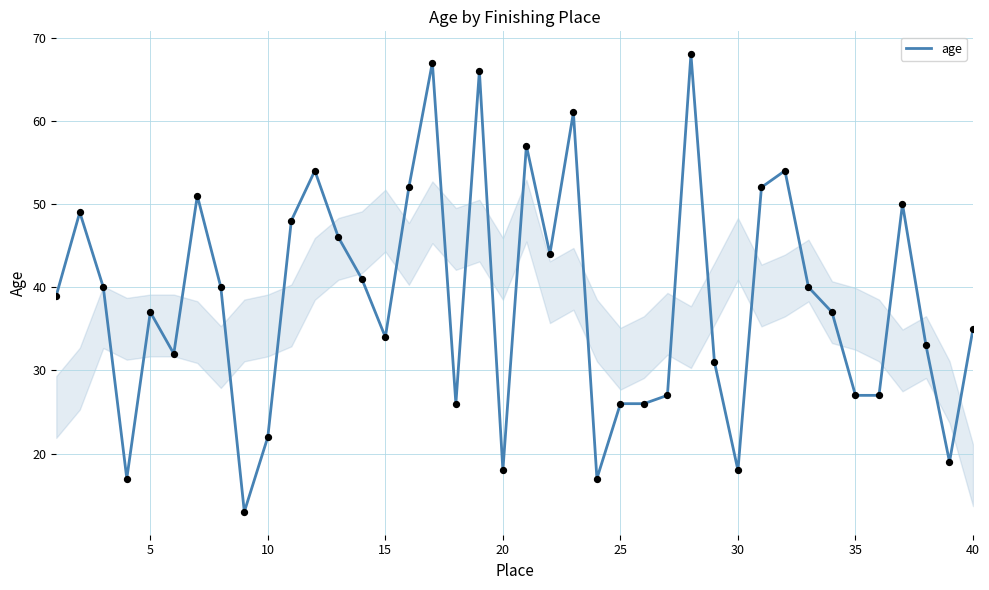

What is the difference between the maximum and minimum values?

55